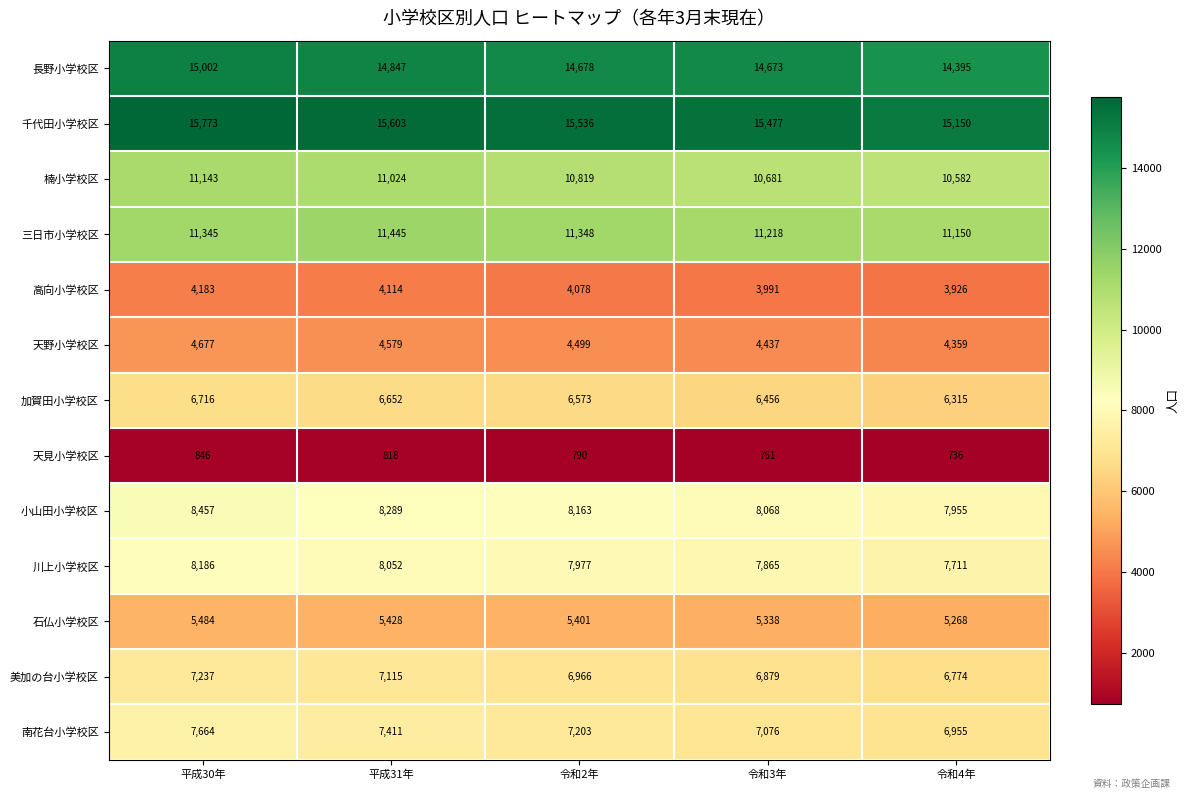

Count the number of data series in this chart.

13